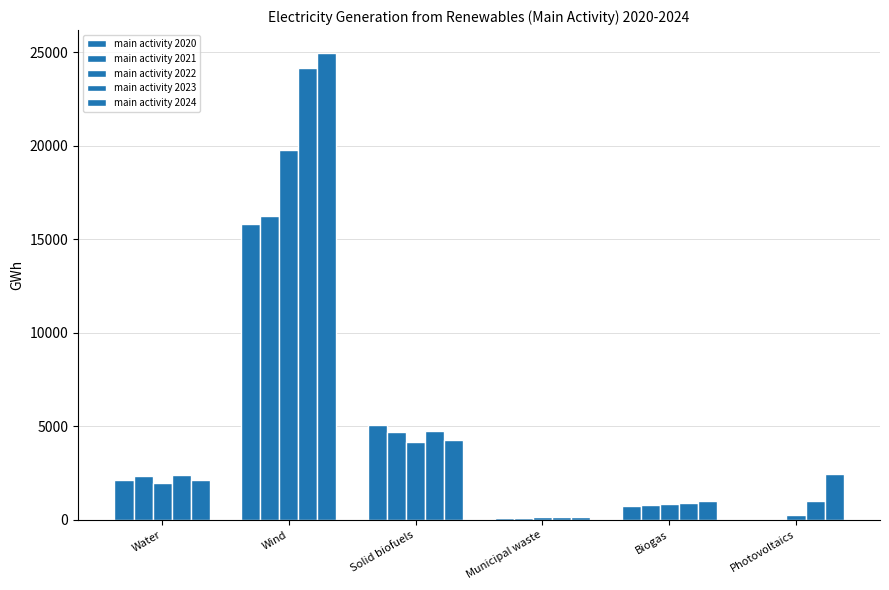

Reading left to right, what are all the values shown in this chart?

main activity 2020: 2115.6	15800.0	5045.9	68.6	712.2	0.0
main activity 2021: 2337.4	16233.5	4667.6	110.9	761.5	0.0
main activity 2022: 1967.1	19779.5	4167.2	137.3	821.0	232.9
main activity 2023: 2408.9	24176.4	4752.0	117.6	895.9	1006.1
main activity 2024: 2111.5	24945.2	4247.1	126.8	991.3	2424.4